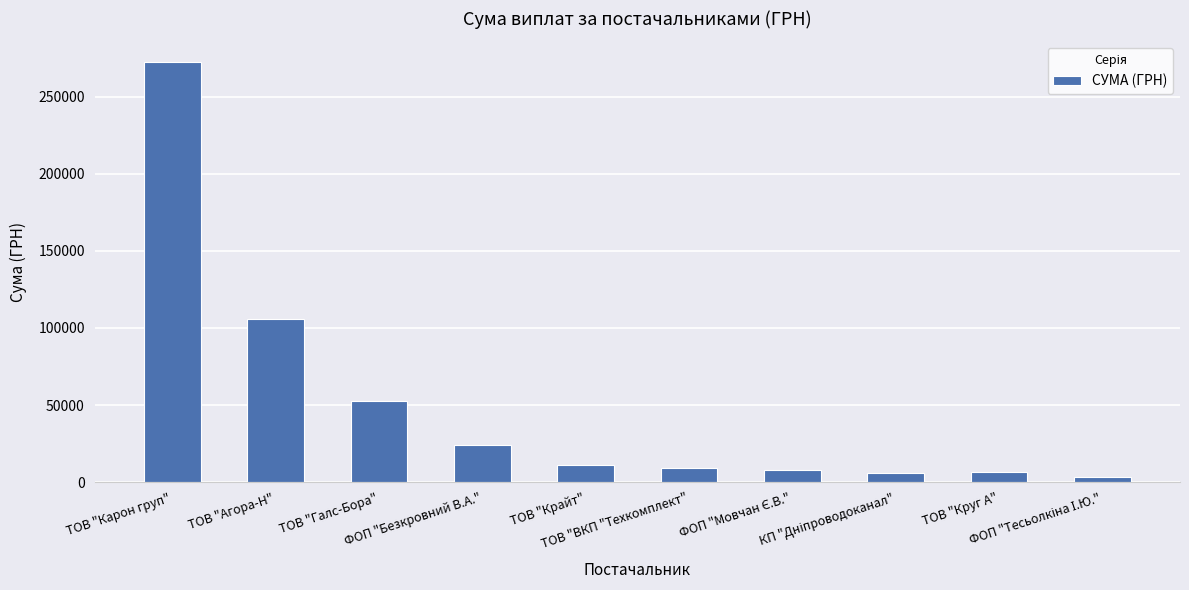

Between ТОВ "Агора-Н" and ТОВ "Галс-Бора", which is larger?

ТОВ "Агора-Н"